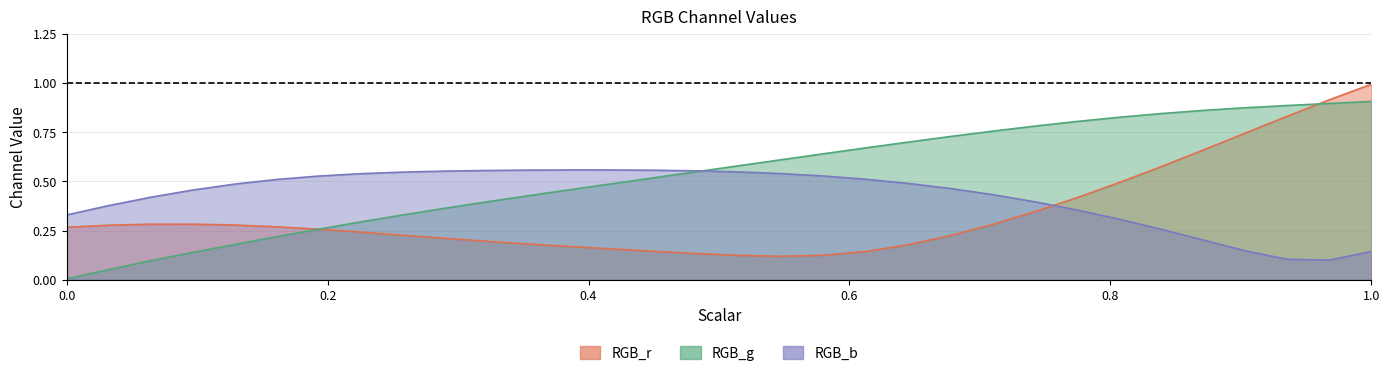

How many distinct data groups are displayed?

3